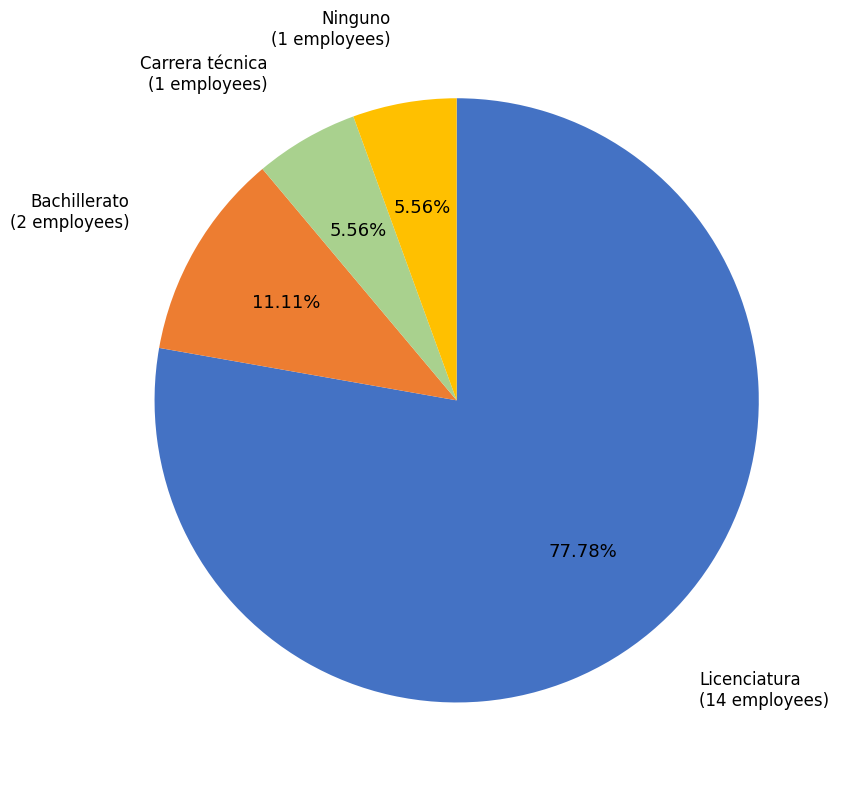

Count the number of slices in the pie.

4